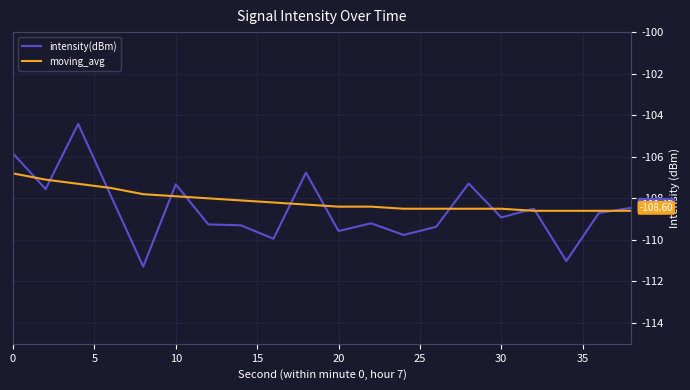

Which series has the widest spread of values?

intensity(dBm)